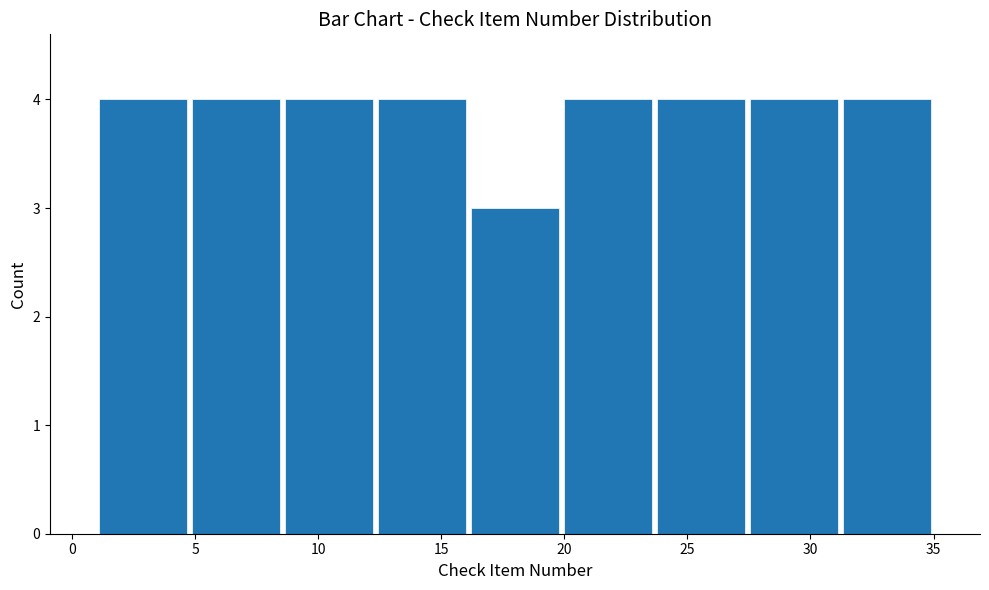

What is the height of the bar covering 16.0 to 20.0 on the x-axis? Neither the bar edges nor the heights are printed on the chart, so give them approximately, as read against the axes.

3